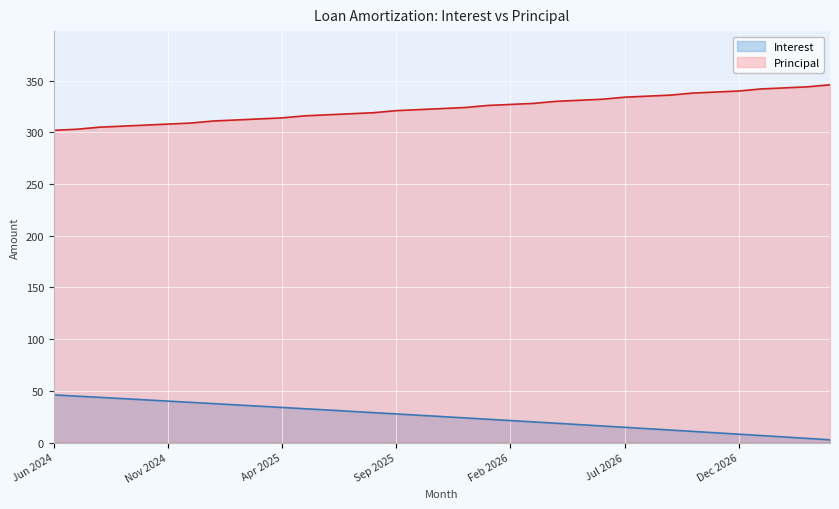

What position from the right is May 2025?

24